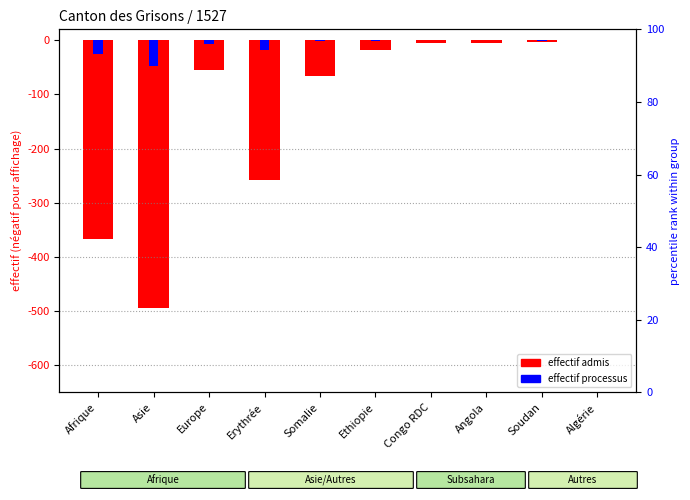

The Admis provisoirement series shows -5.8 at Angola. True or false?

True